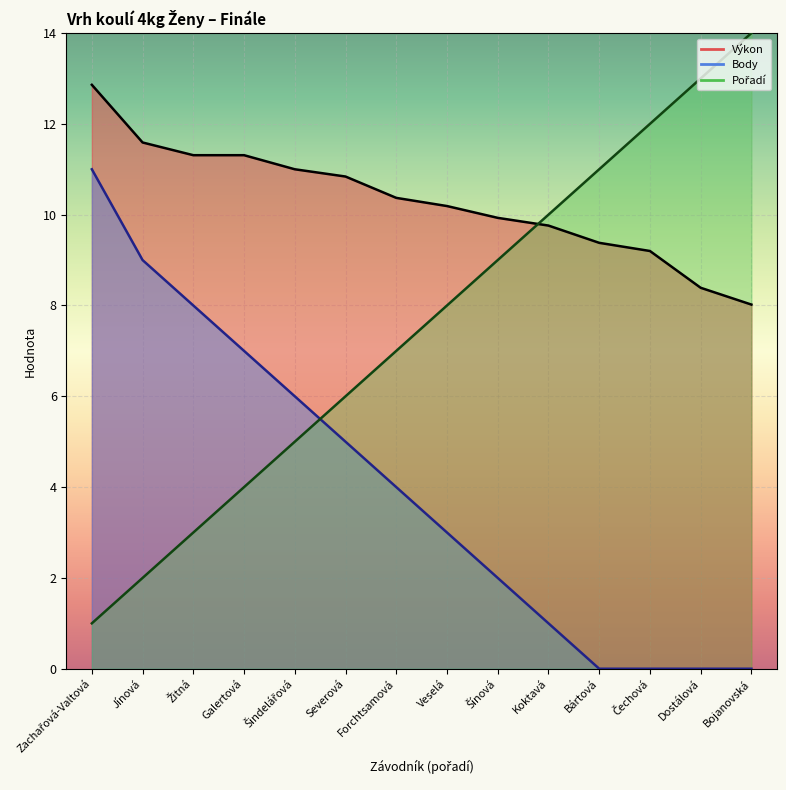

Is it true that Pořadí equals 2.0 at Jínová?

True